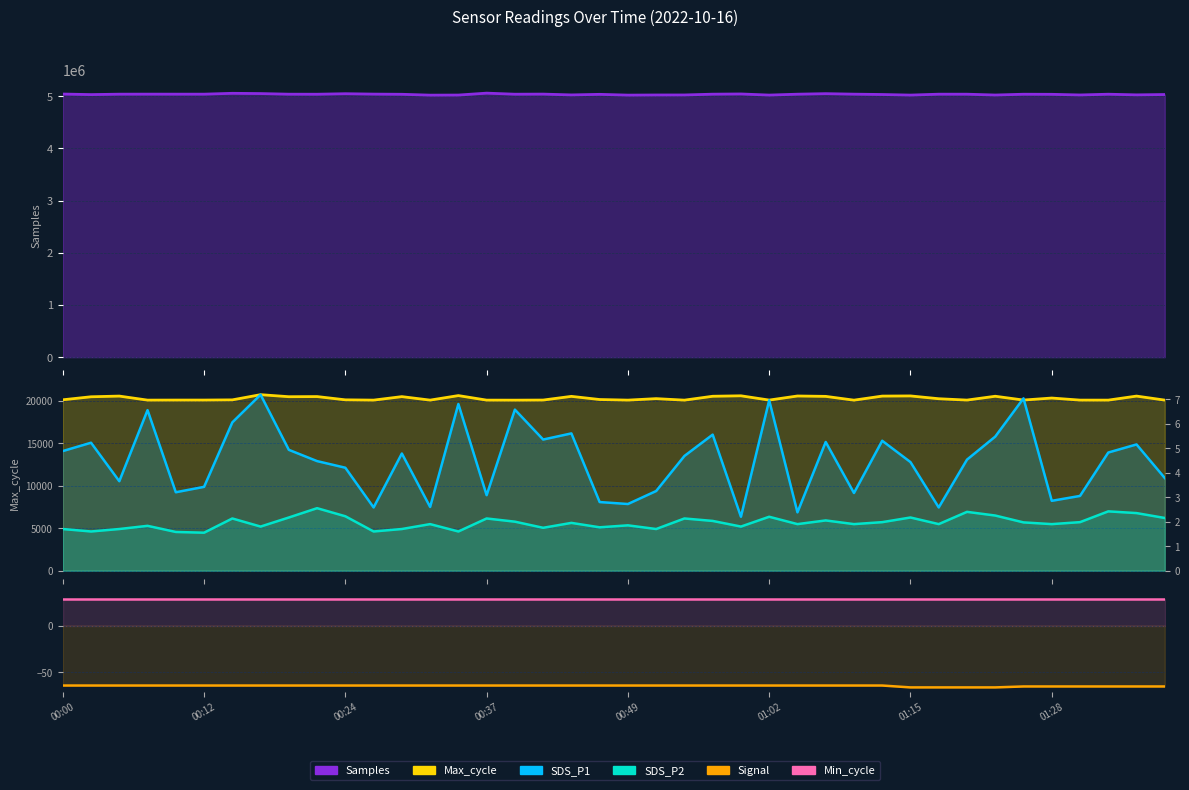

Rank the series by their maximum value, from lowest to highest.

Signal, SDS_P2, SDS_P1, Min_cycle, Max_cycle, Samples